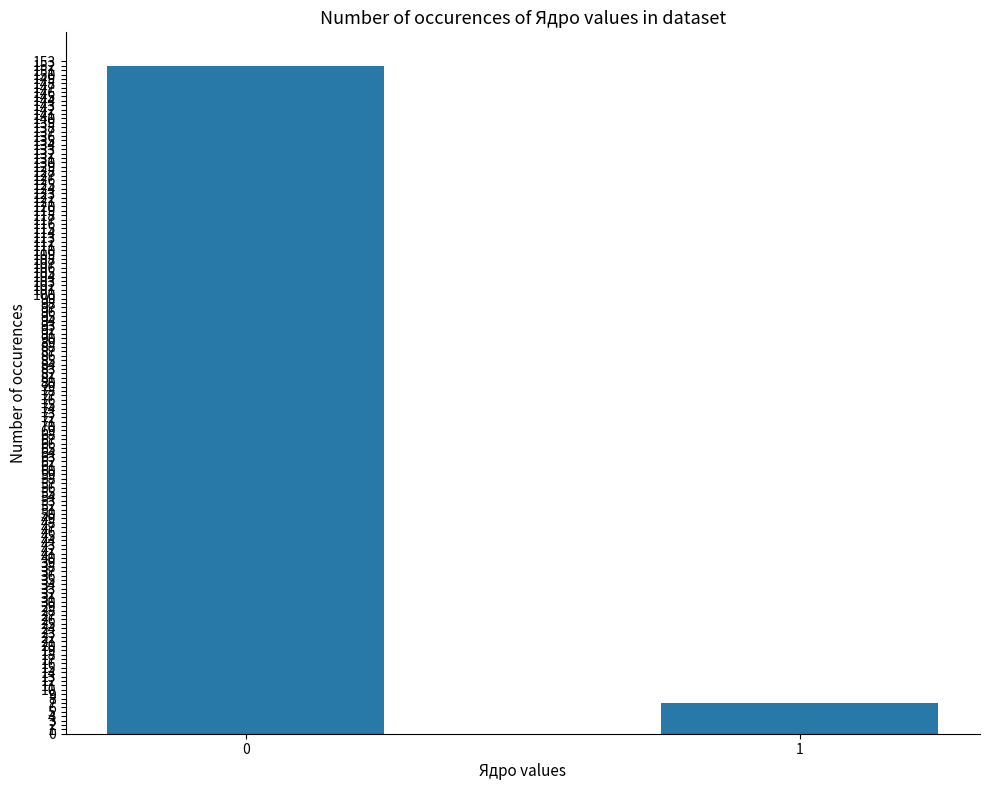

Rank the categories by value from lowest to highest.

1, 0